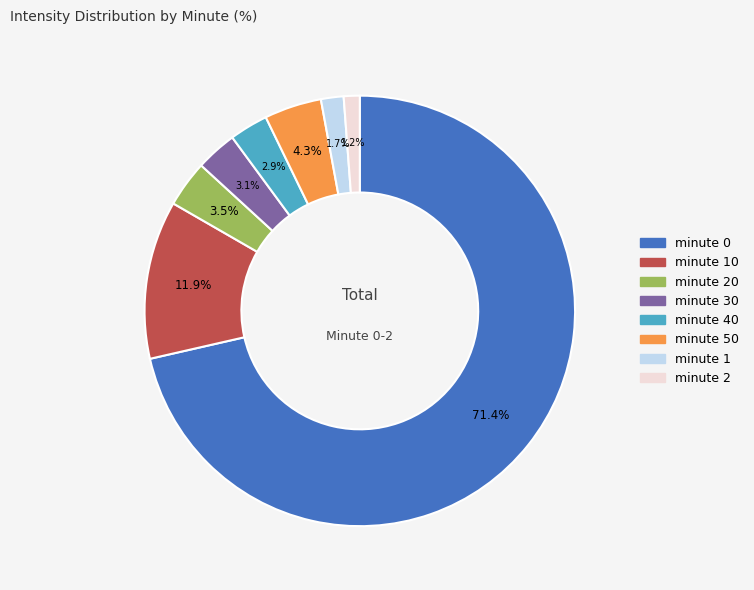

Is there any slice that represents more than half of the pie?

Yes